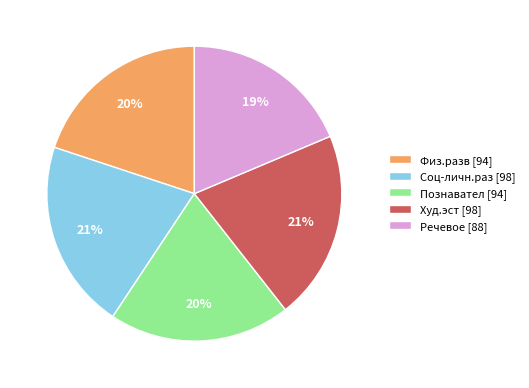

The Физ.разв [94] slice represents 20% of the pie. True or false?

True